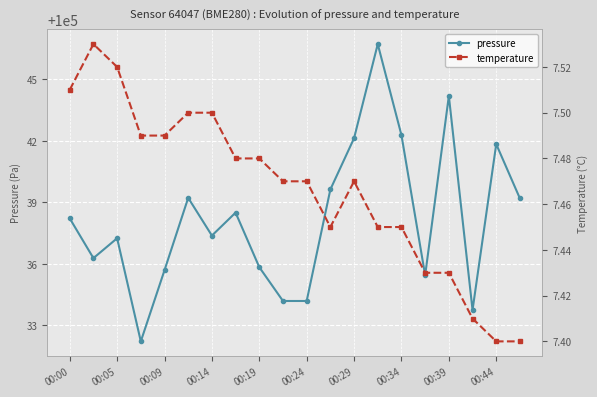

True or false: pressure and temperature cross at least once.

False